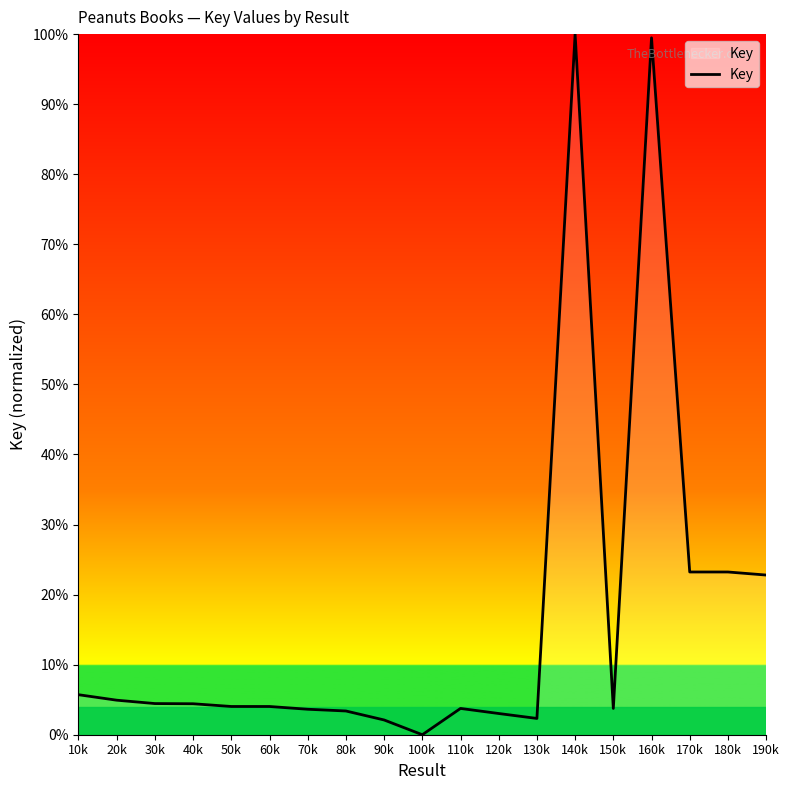

What position from the left is 120k?

12